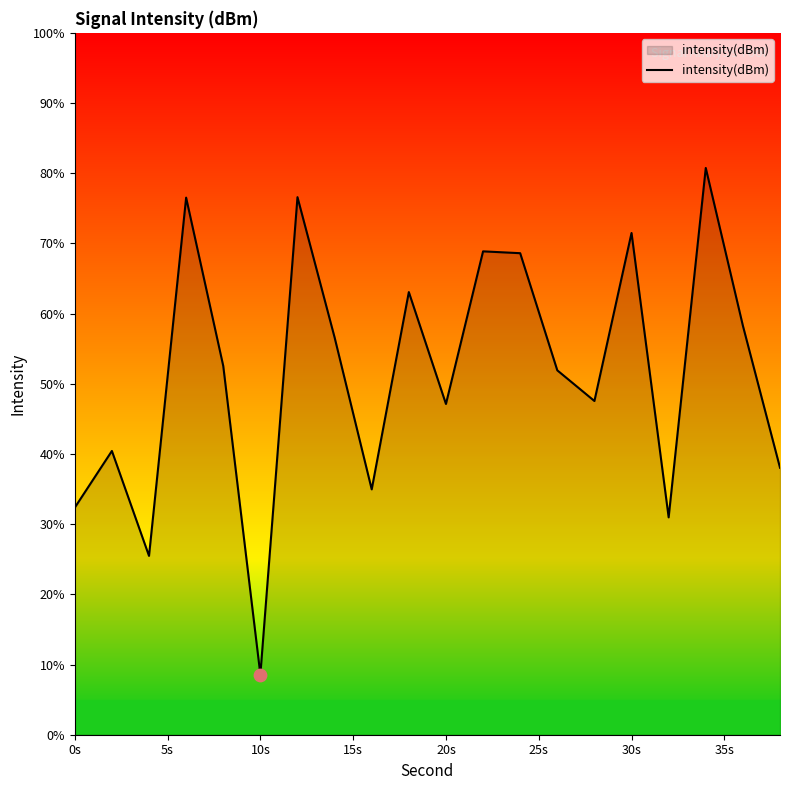

What is the smallest value displayed?

8.6